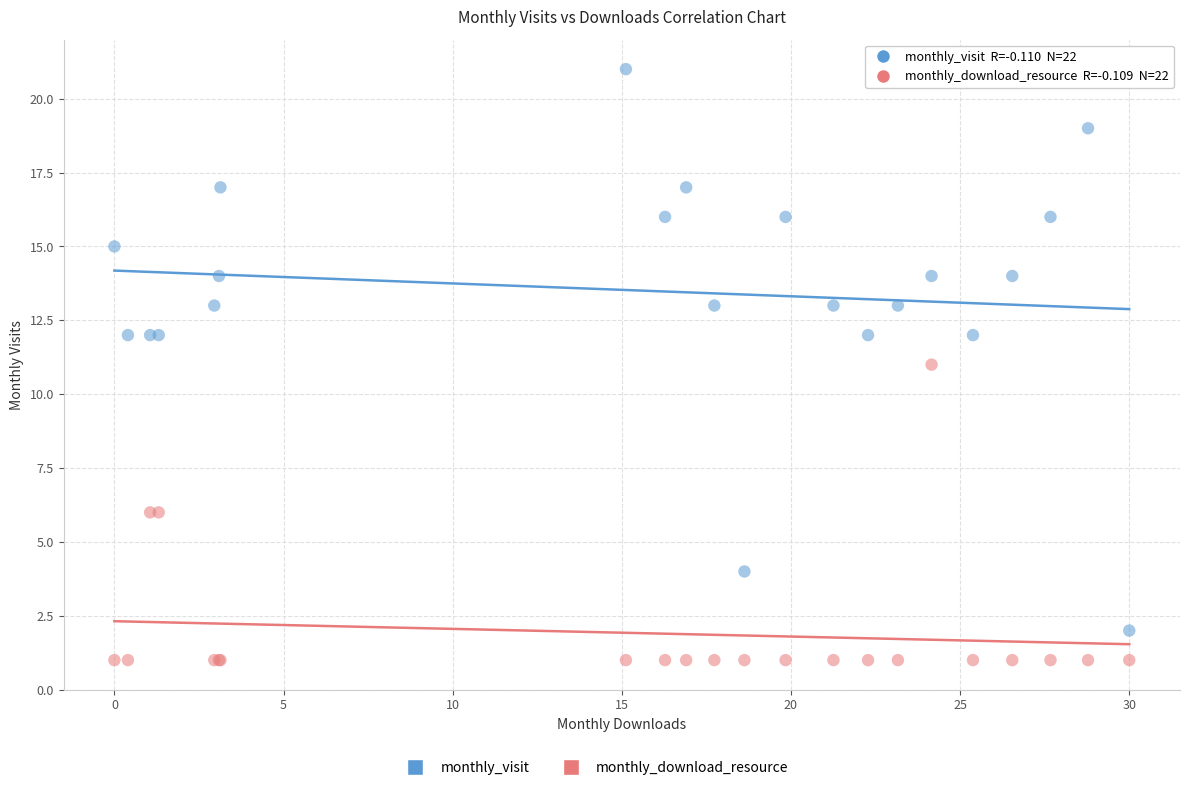

Which series contains the highest Y value?

monthly_visit